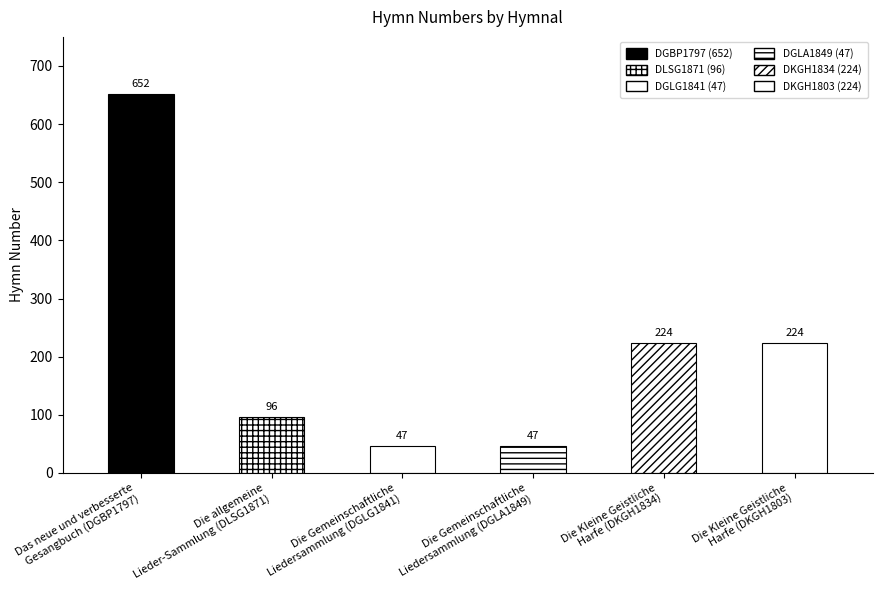

The value at Die Kleine Geistliche
Harfe (DKGH1834) is 125. True or false?

False